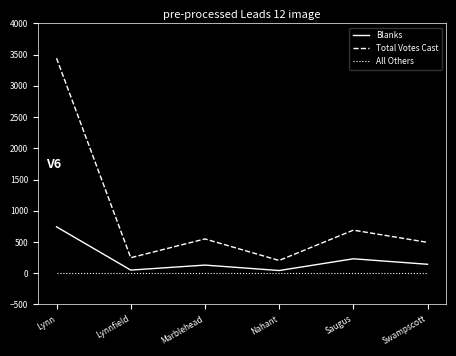

What is the difference between the Blanks values at Lynn and Saugus?

512